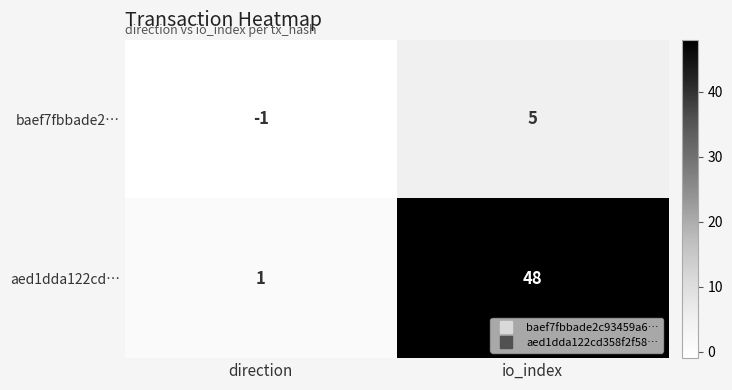

Which series has the largest range (max minus min)?

aed1dda122cd…